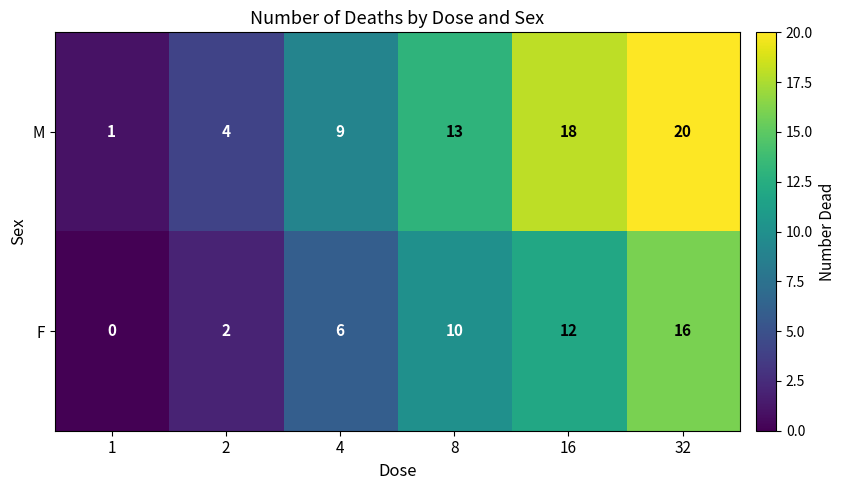

What is the difference between the second highest and minimum values in the F series?

12